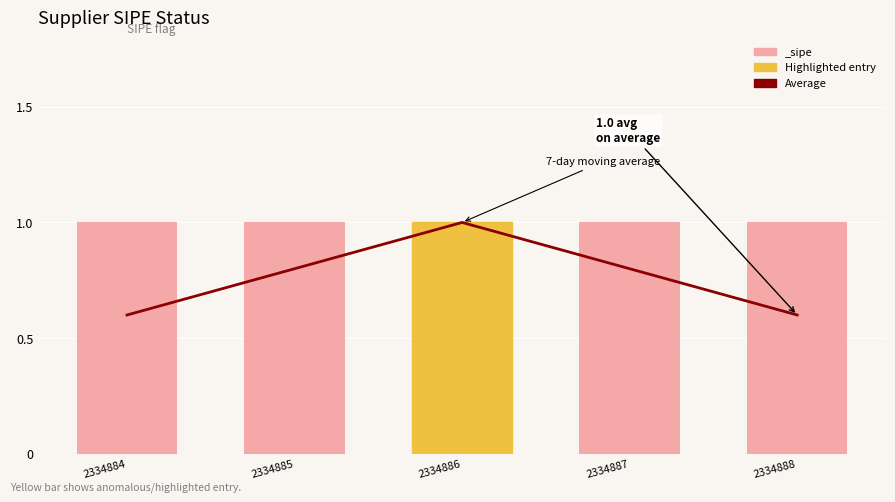

Between 2334886 and 2334888, which is larger?

2334886